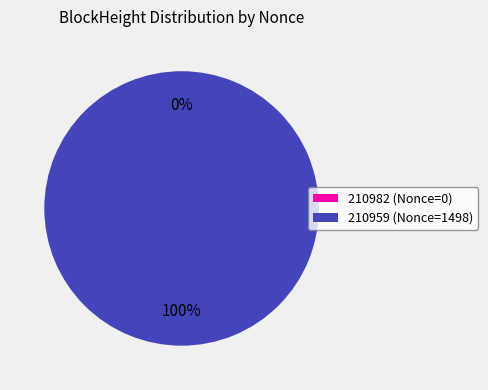

True or false: 210959 accounts for 99% of the total.

False